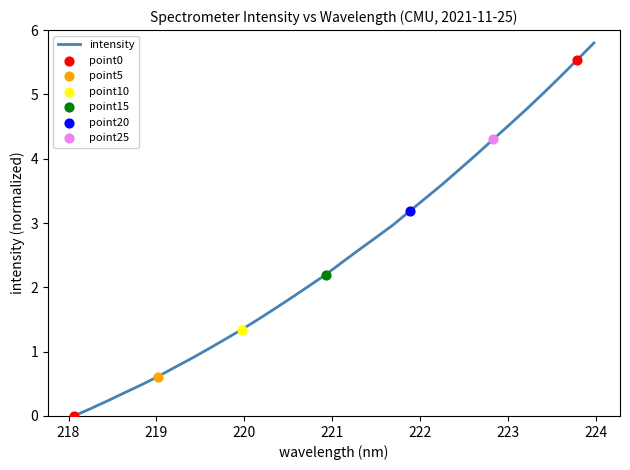

What is the maximum value shown in the chart?

5.8